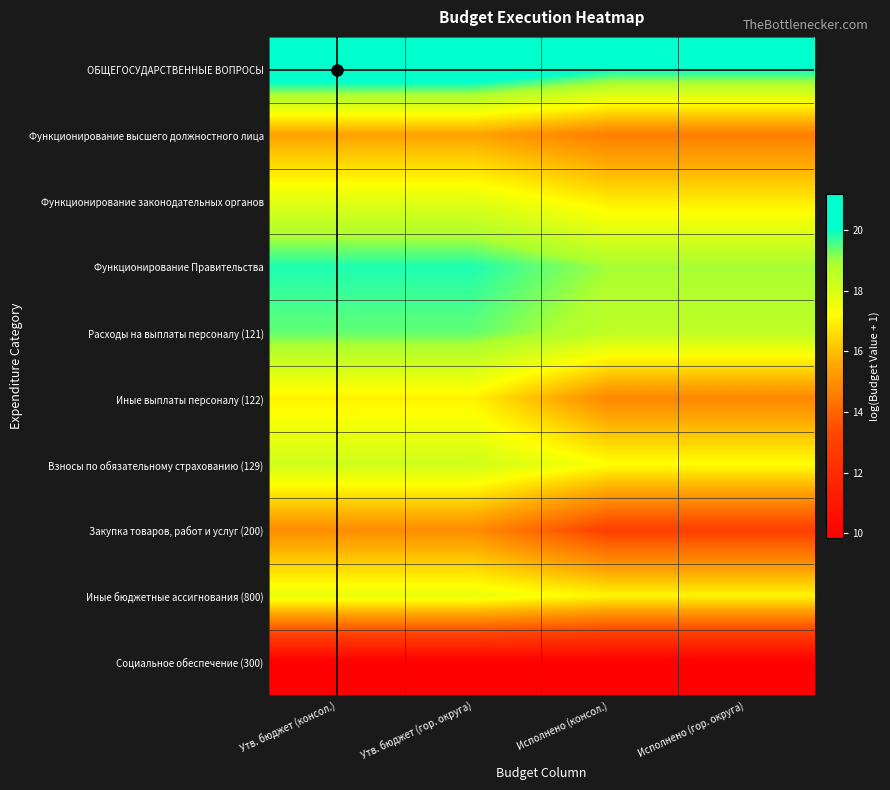

Reading right to left, transcribe all the data shown in this chart.

ОБЩЕГОСУДАРСТВЕННЫЕ ВОПРОСЫ: Исполнено (гор. округа)=20.1	Исполнено (консол.)=20.1	Утв. бюджет (гор. округа)=21.2	Утв. бюджет (консол.)=21.2
Функционирование высшего должностного лица: Исполнено (гор. округа)=14.6	Исполнено (консол.)=14.6	Утв. бюджет (гор. округа)=15.5	Утв. бюджет (консол.)=15.5
Функционирование законодательных органов: Исполнено (гор. округа)=16.9	Исполнено (консол.)=16.9	Утв. бюджет (гор. округа)=17.8	Утв. бюджет (консол.)=17.8
Функционирование Правительства: Исполнено (гор. округа)=19.0	Исполнено (консол.)=19.0	Утв. бюджет (гор. округа)=19.9	Утв. бюджет (консол.)=19.9
Расходы на выплаты персоналу (121): Исполнено (гор. округа)=18.6	Исполнено (консол.)=18.6	Утв. бюджет (гор. округа)=19.4	Утв. бюджет (консол.)=19.4
Иные выплаты персоналу (122): Исполнено (гор. округа)=14.8	Исполнено (консол.)=14.8	Утв. бюджет (гор. округа)=17.0	Утв. бюджет (консол.)=17.0
Взносы по обязательному страхованию (129): Исполнено (гор. округа)=17.2	Исполнено (консол.)=17.2	Утв. бюджет (гор. округа)=18.2	Утв. бюджет (консол.)=18.2
Закупка товаров, работ и услуг (200): Исполнено (гор. округа)=13.0	Исполнено (консол.)=13.0	Утв. бюджет (гор. округа)=15.0	Утв. бюджет (консол.)=15.0
Иные бюджетные ассигнования (800): Исполнено (гор. округа)=17.0	Исполнено (консол.)=17.0	Утв. бюджет (гор. округа)=17.7	Утв. бюджет (консол.)=17.7
Социальное обеспечение (300): Исполнено (гор. округа)=9.8	Исполнено (консол.)=9.8	Утв. бюджет (гор. округа)=9.8	Утв. бюджет (консол.)=9.8